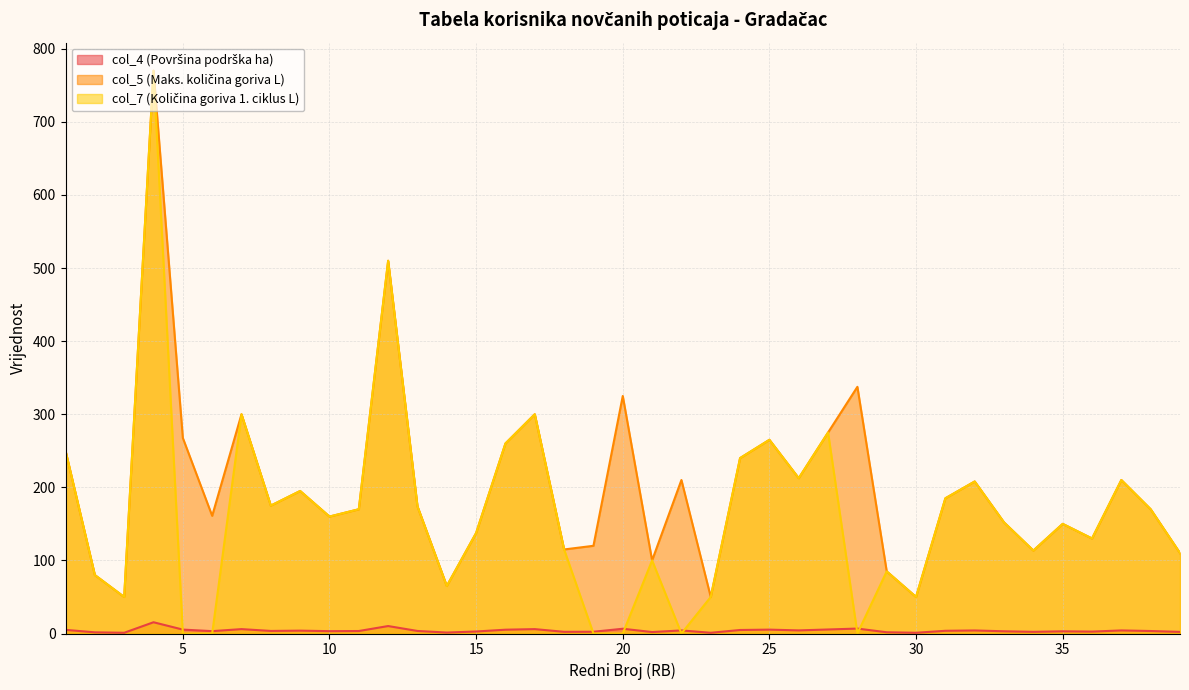

At how many categories does at least one series exceed 348?

2